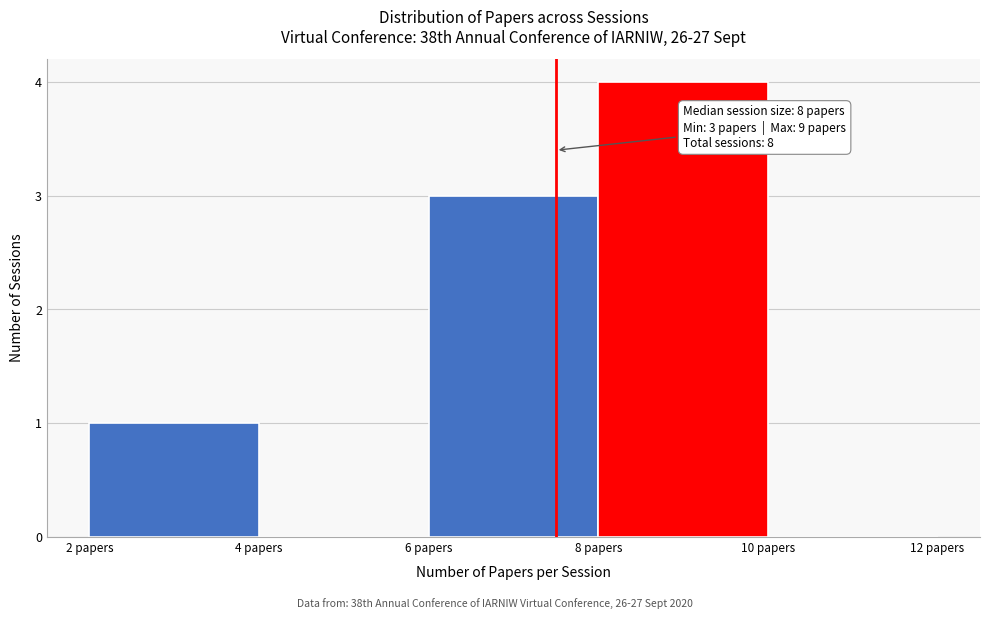

Which range on the x-axis has the tallest bar?

8 to 10